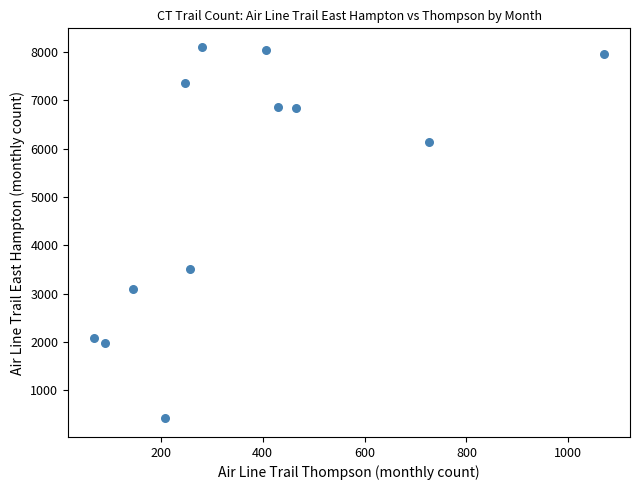

What is the average X value?

367